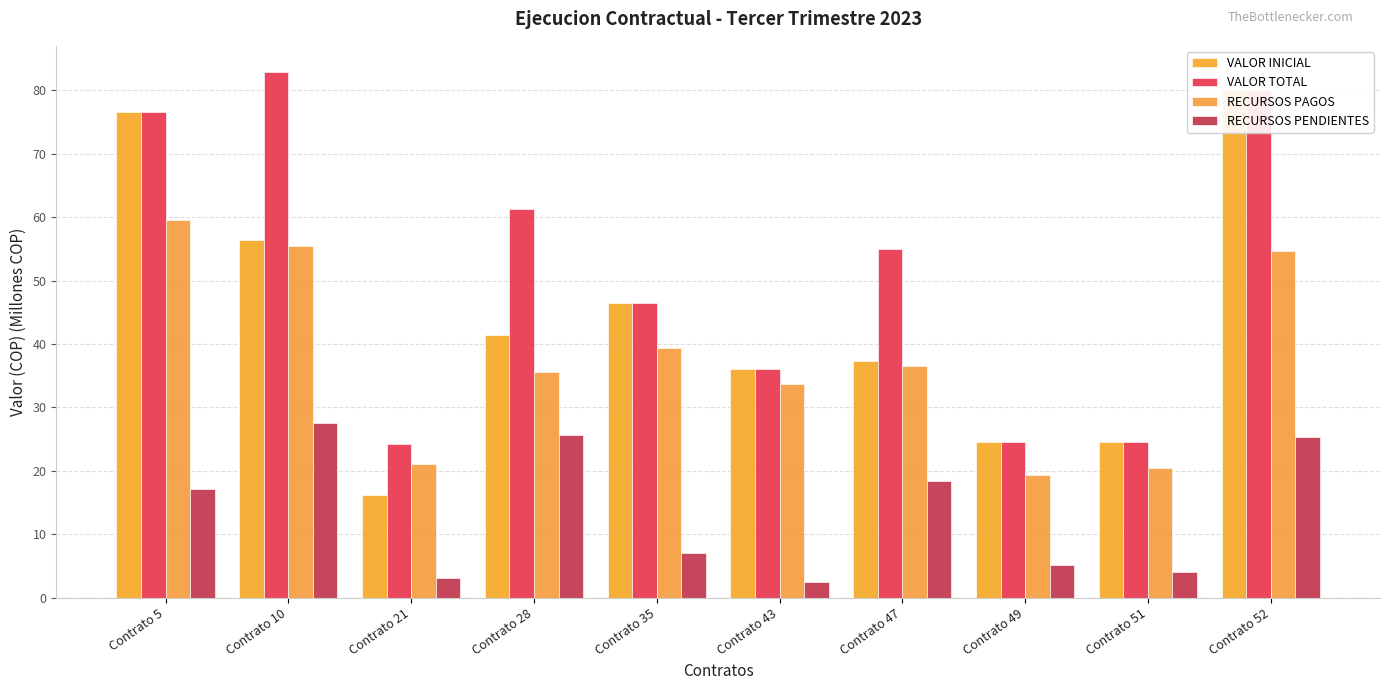

What is the total value across all series at Contrato 43?

108.3